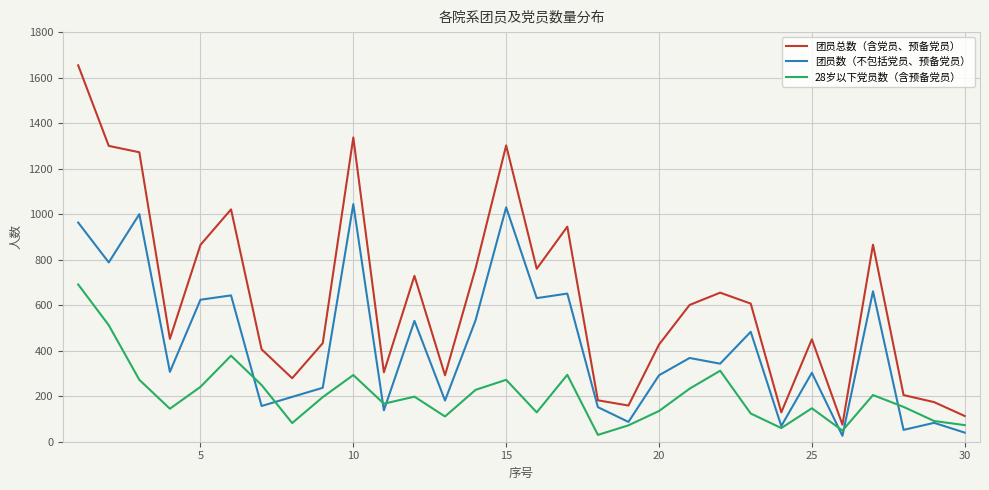

True or false: 28岁以下党员数（含预备党员） and 团员总数（含党员、预备党员） intersect in this chart.

False